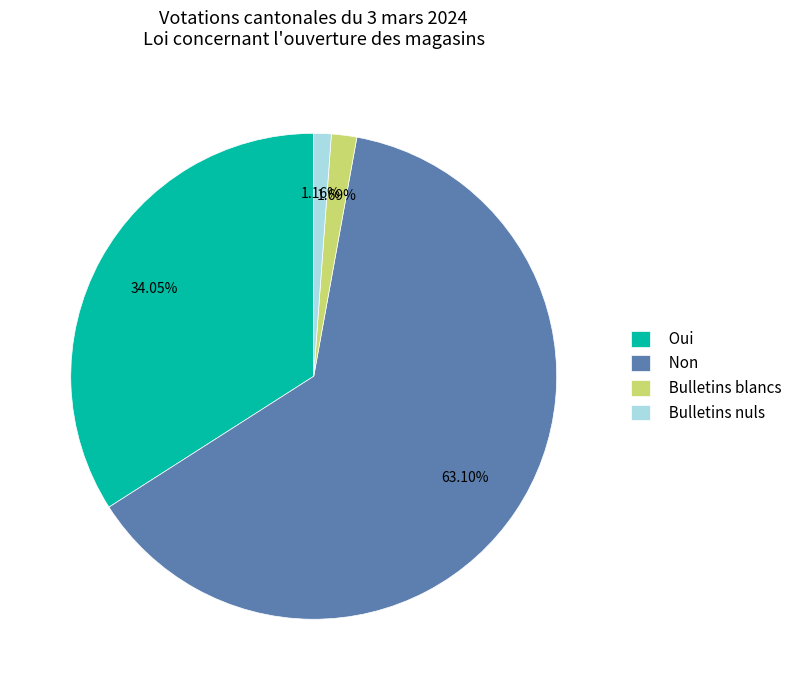

Between Bulletins nuls and Bulletins blancs, which is larger?

Bulletins blancs